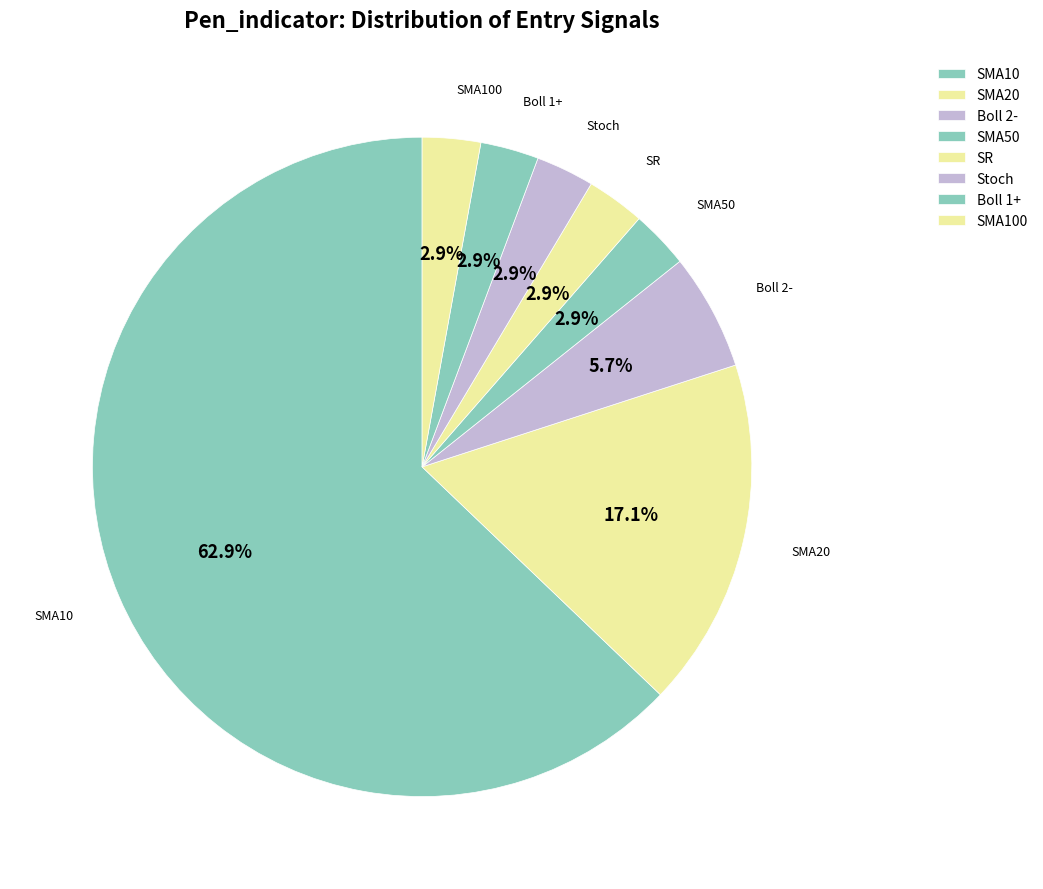

To the nearest percent, what is the difference between the SMA50 and SMA10 slice percentages?

60%